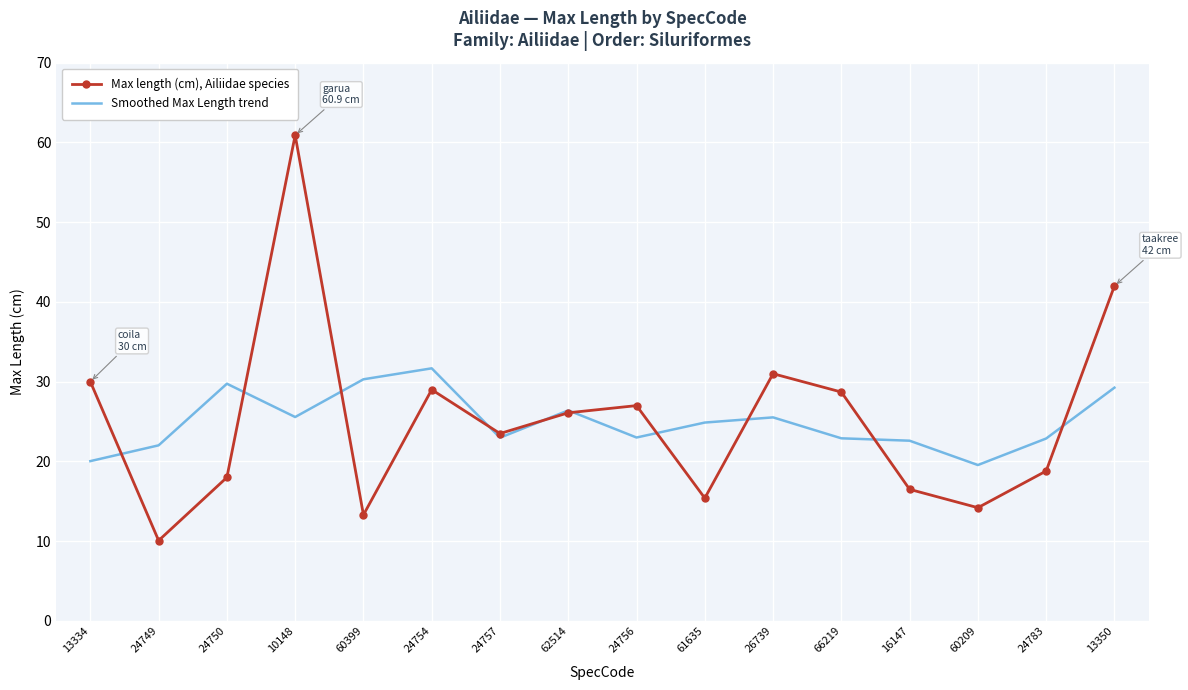

What is the total value across all series at 16147?

39.1